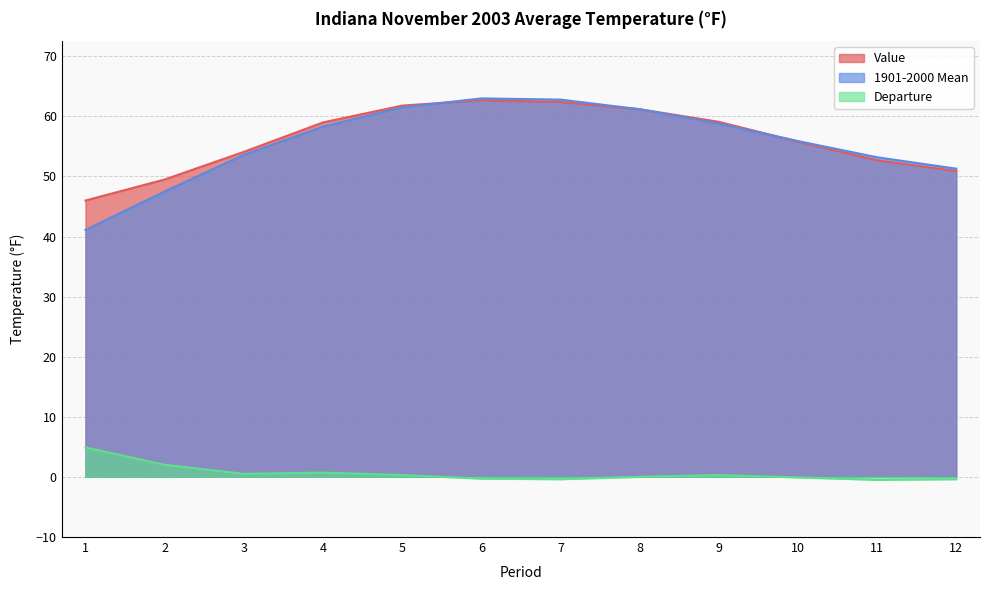

What is the sum of the Value values at 4 and 11?

111.7